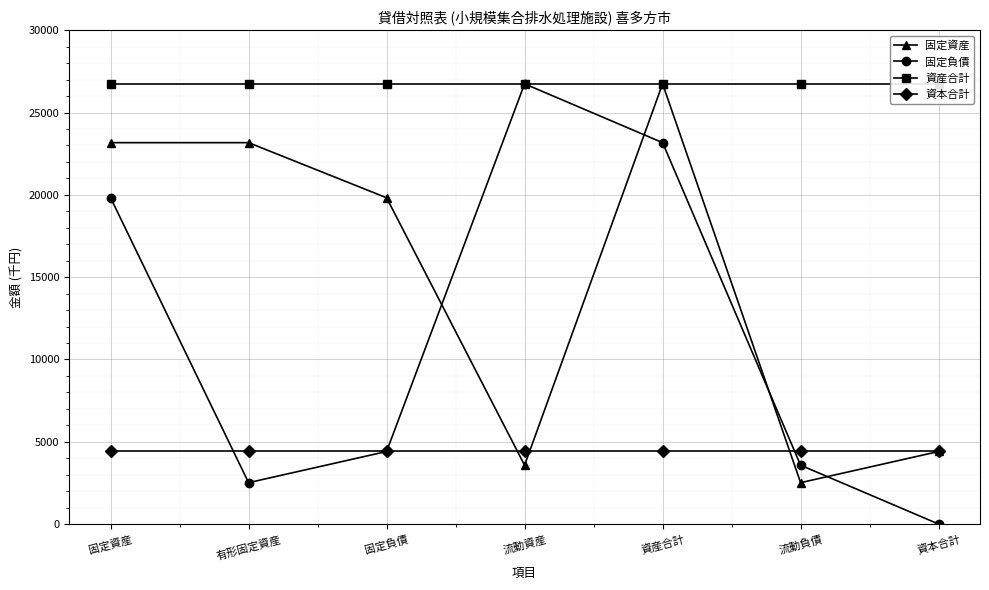

In 固定負債, how many points are lower than both neighbors (excluding endpoints)?

1